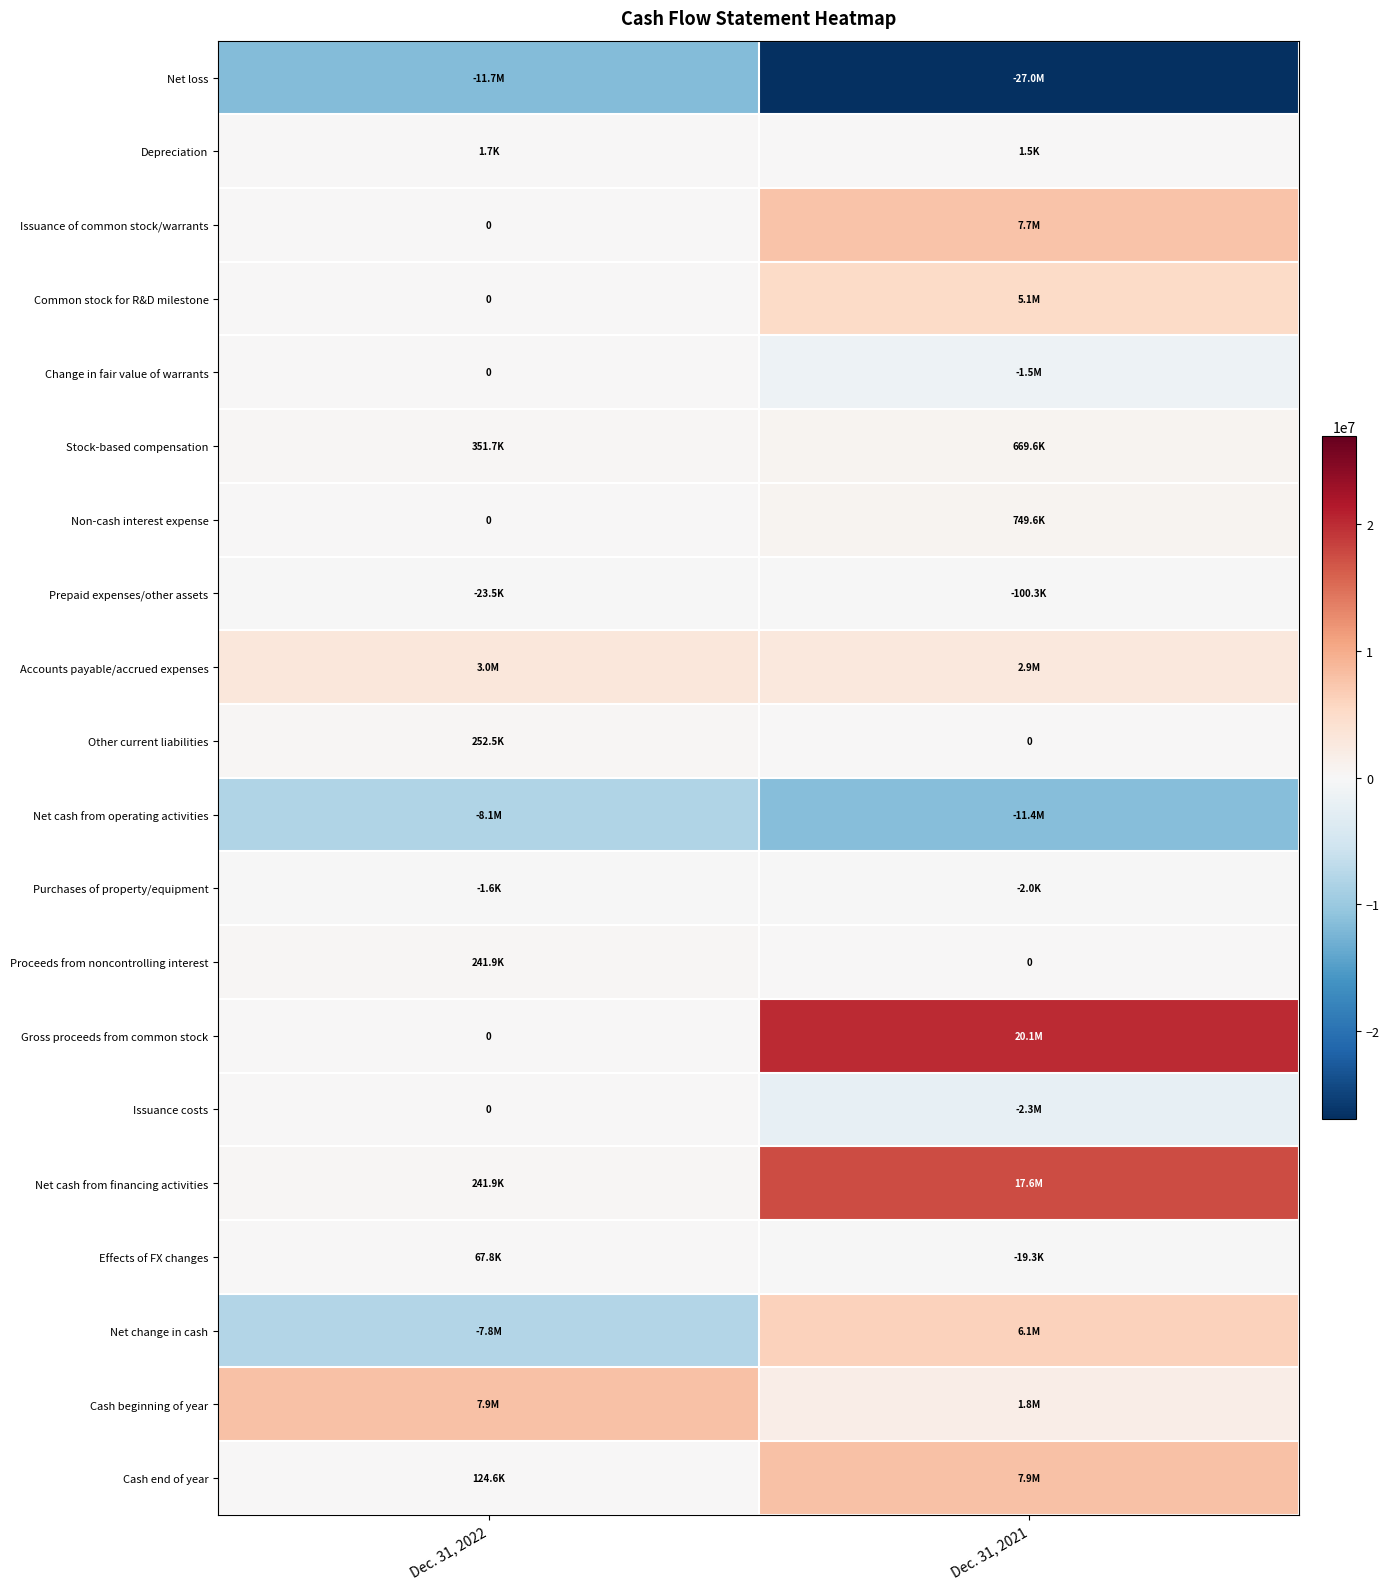

What is the smallest value displayed?

-26953409